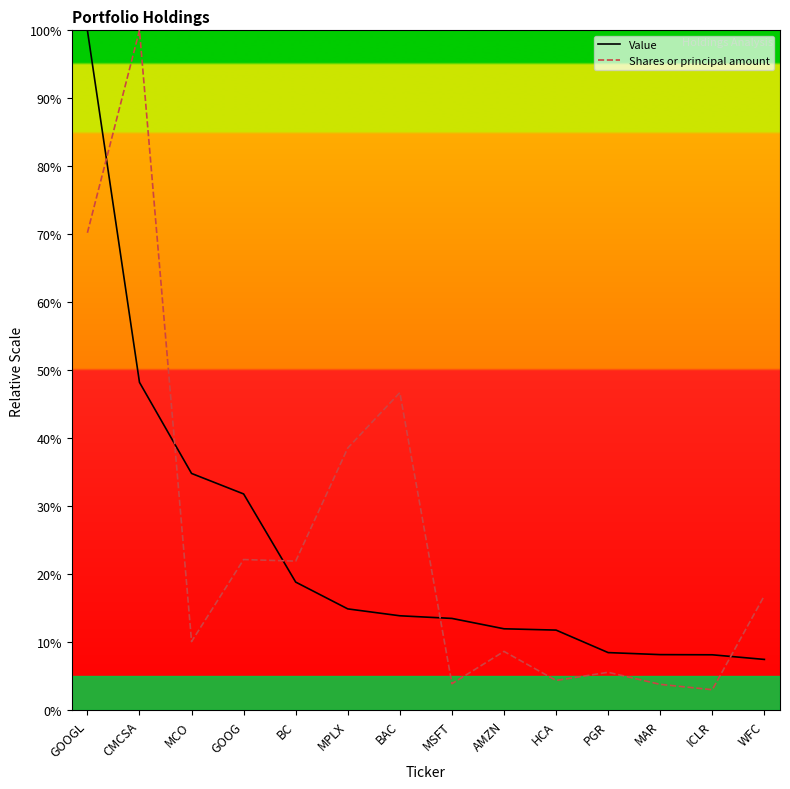

True or false: Shares or principal amount has a value of 100.0 at CMCSA.

True